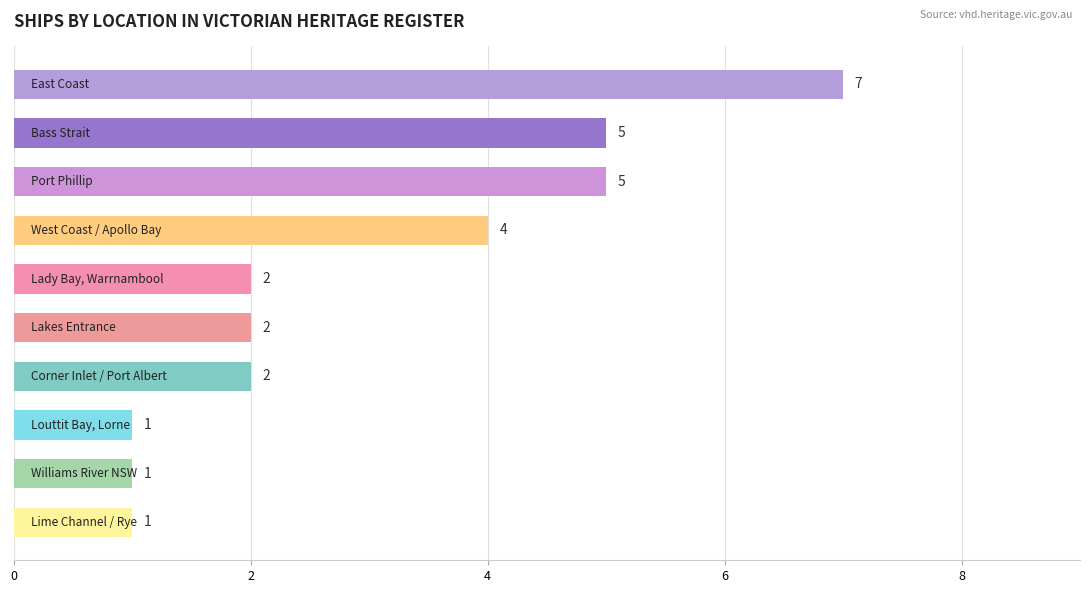

What is the greatest value displayed?

7